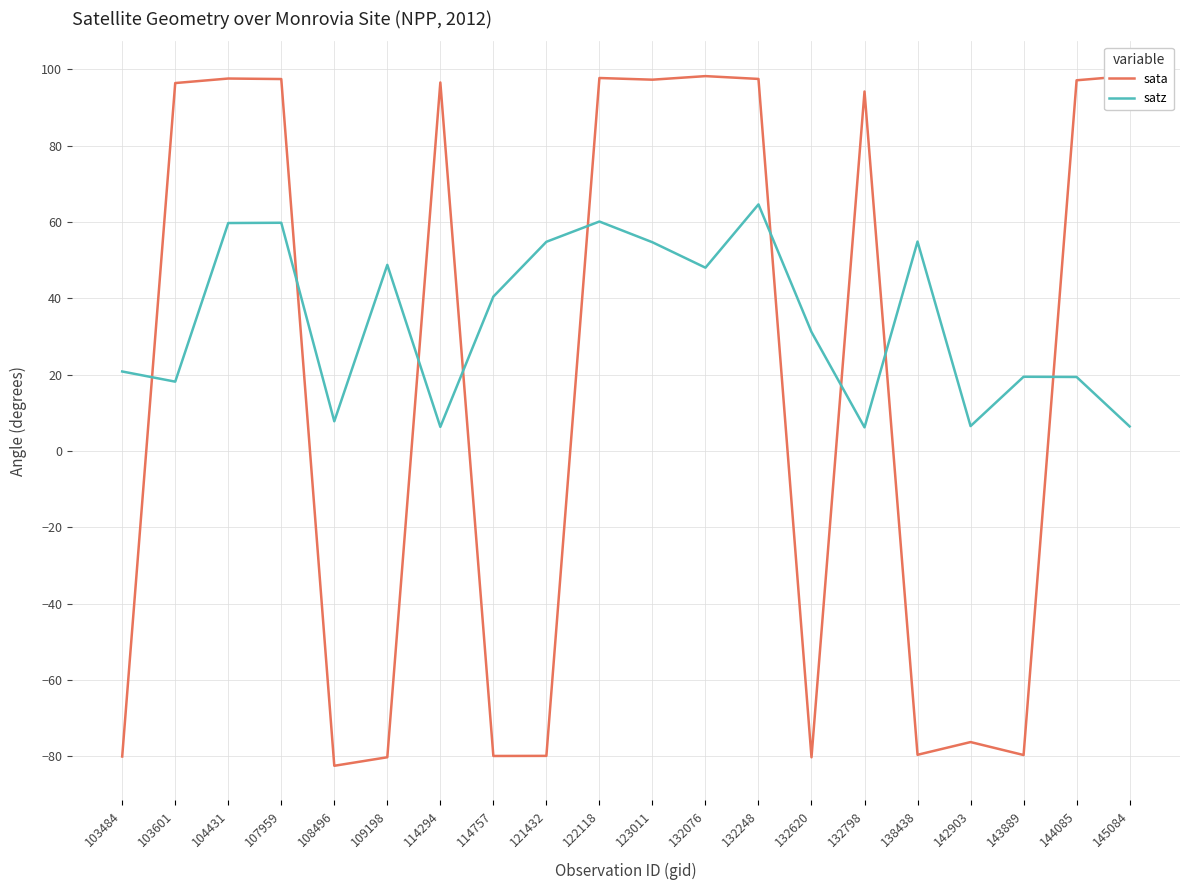

List the series in order of their overall mean, highest first.

satz, sata